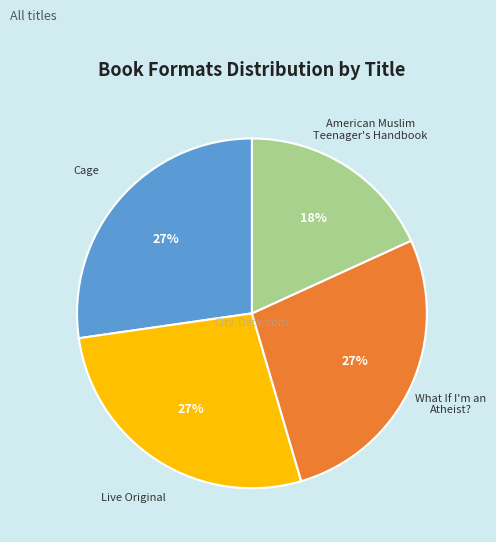

Does any single category account for the majority?

No